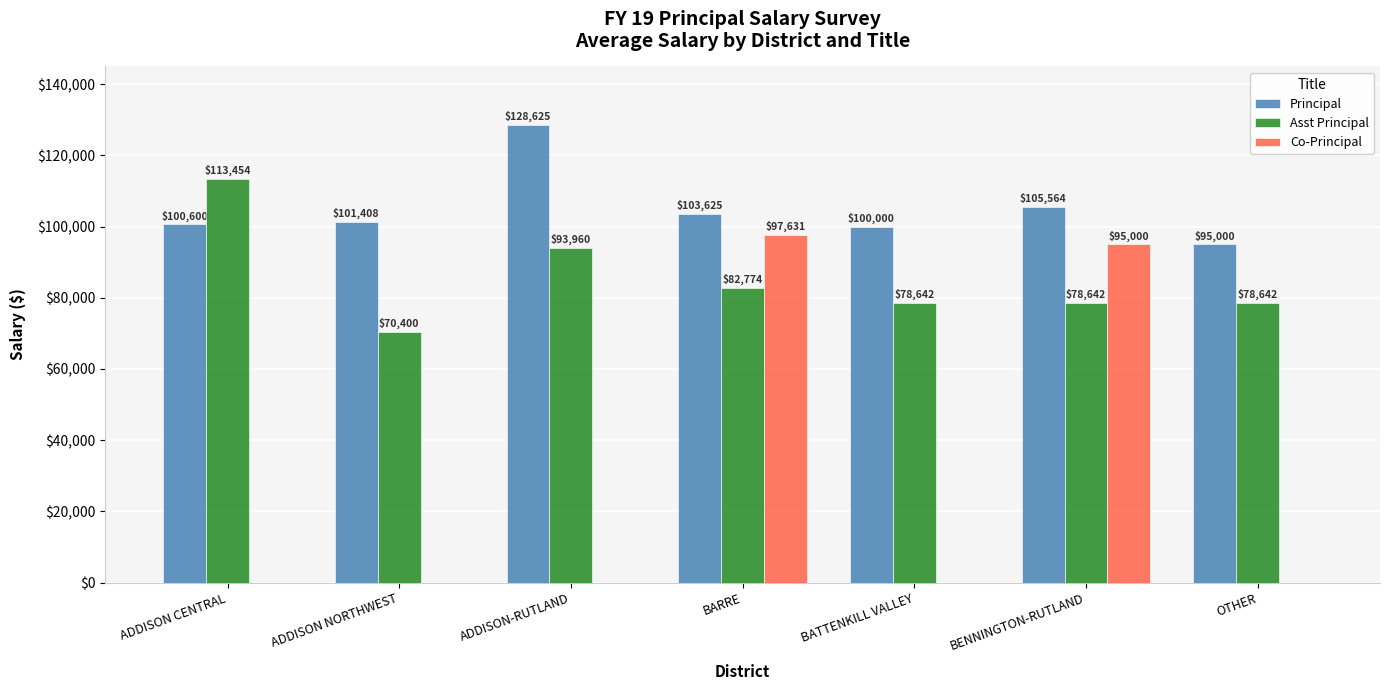

Is it true that Co-Principal equals -59170.9 at BATTENKILL VALLEY?

False